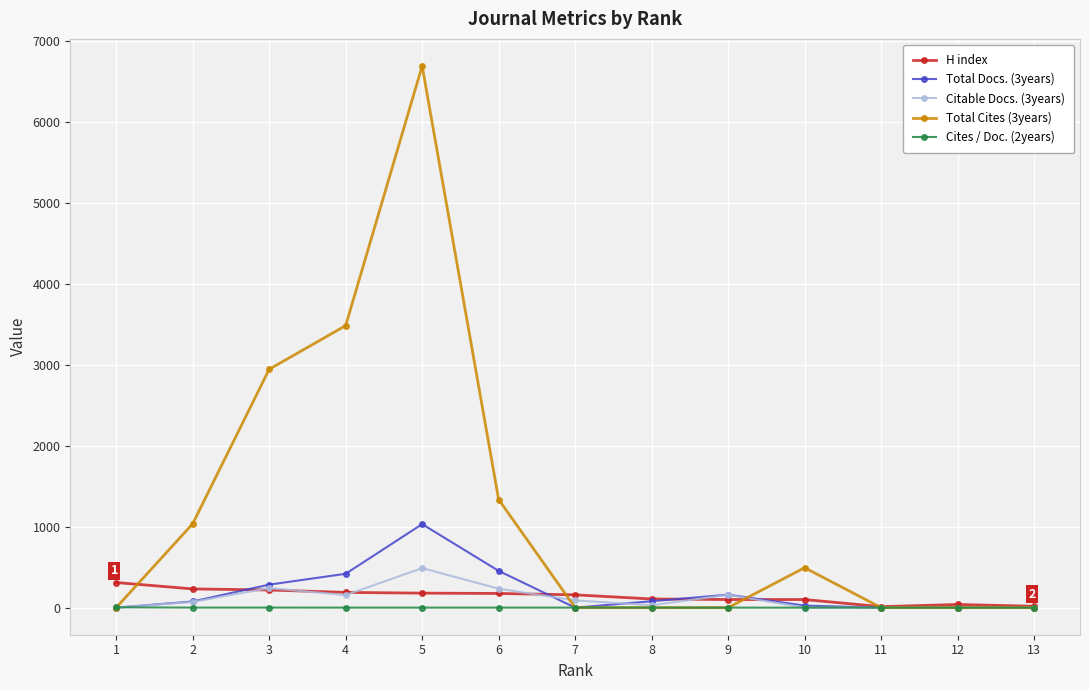

At which category is the sum across all series the highest?

5